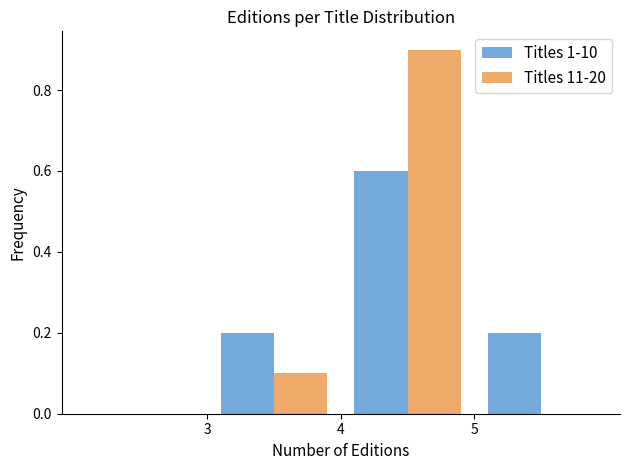

What is the height of the Titles 1-10 bar covering 4 to 5 on the x-axis? The values are not printed on the chart, so give them approximately, as read against the axis.

0.6